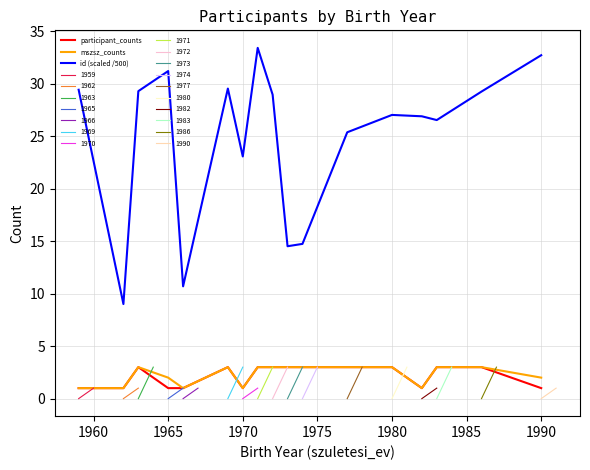

True or false: participant_counts and id (scaled /500) cross at least once.

False